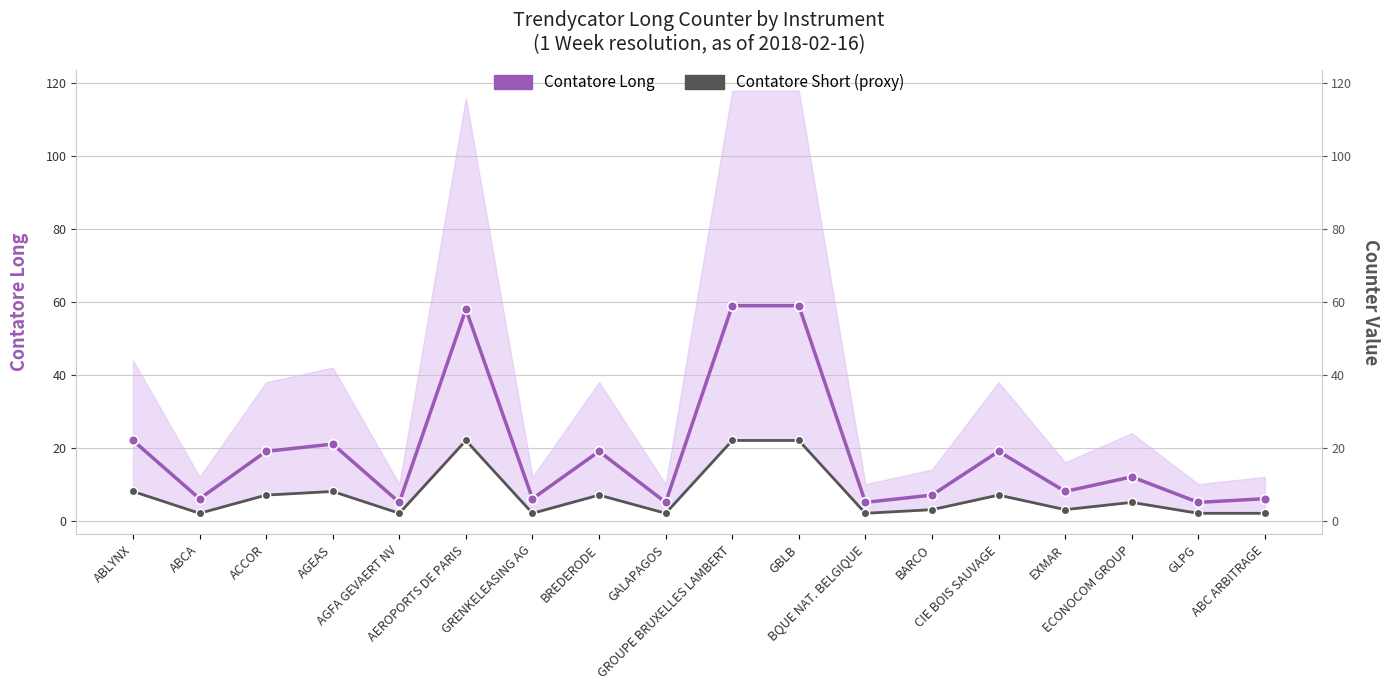

Where is the first local maximum for Contatore Short (proxy)?

AGEAS